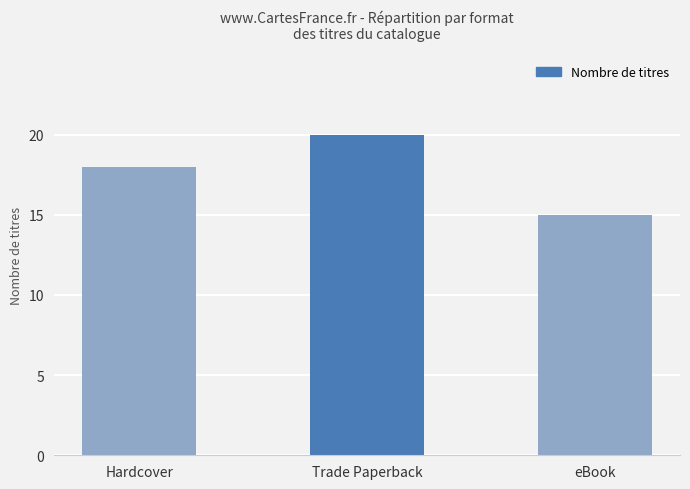

At which category does the chart reach its peak across all series?

Trade Paperback